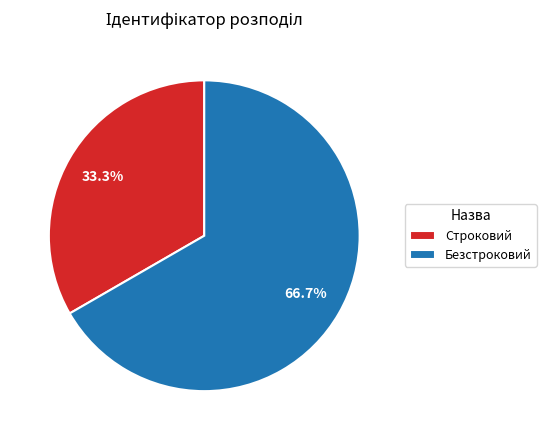

To the nearest percent, what is the difference between the largest and smallest slice percentages?

33%